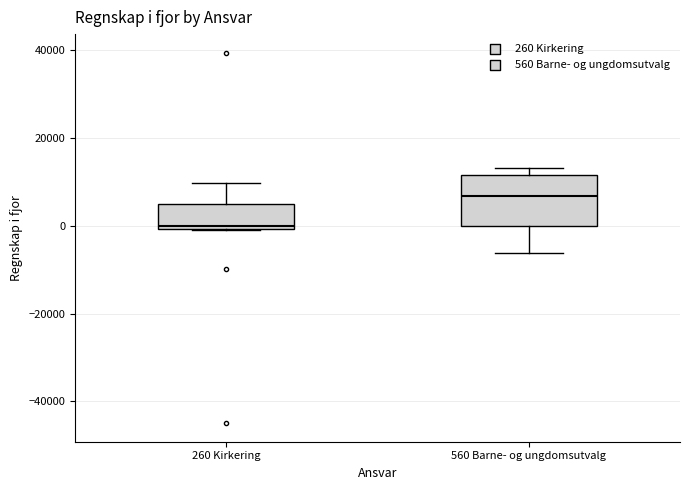

Where is the lower edge of the box for 260 Kirkering on the y-axis? The values are not printed on the chart, so give them approximately, as read against the axis.

0